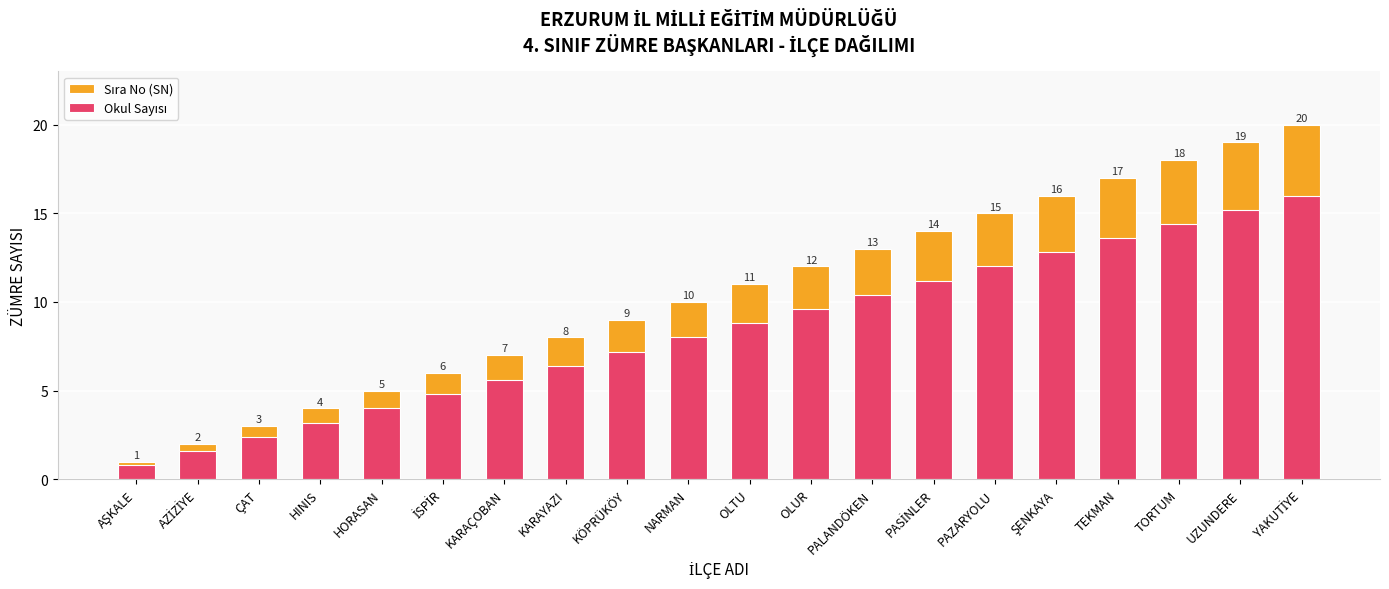

Rank the series by their average value, from lowest to highest.

Okul Sayısı, Sıra No (SN)